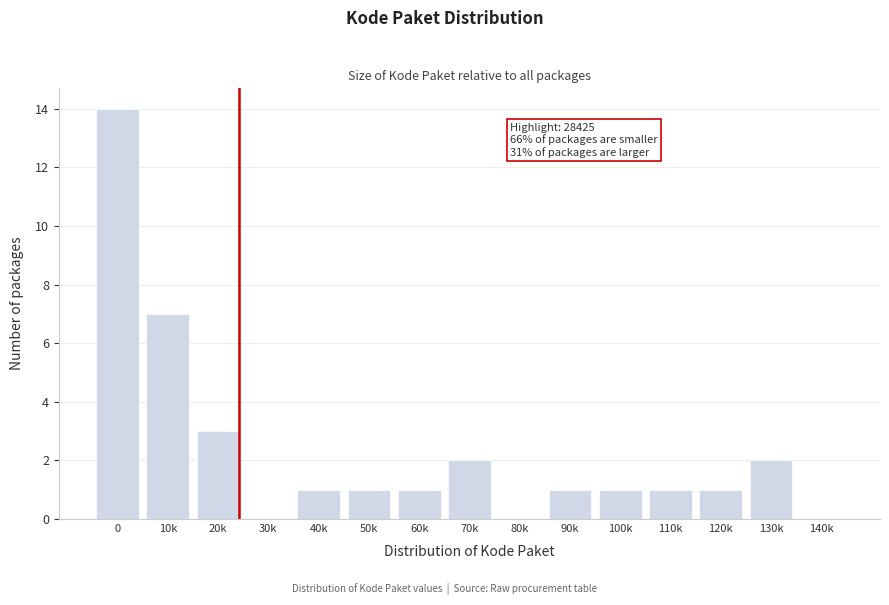

Reading left to right, transcribe all the data shown in this chart.

0=14	10k=7	20k=3	30k=0	40k=1	50k=1	60k=1	70k=2	80k=0	90k=1	100k=1	110k=1	120k=1	130k=2	140k=0